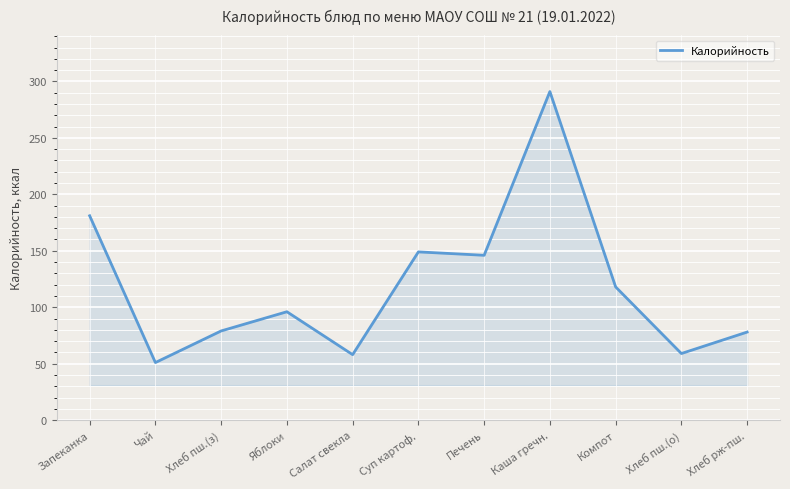

Is it true that the value at Хлеб пш.(з) is 79?

True